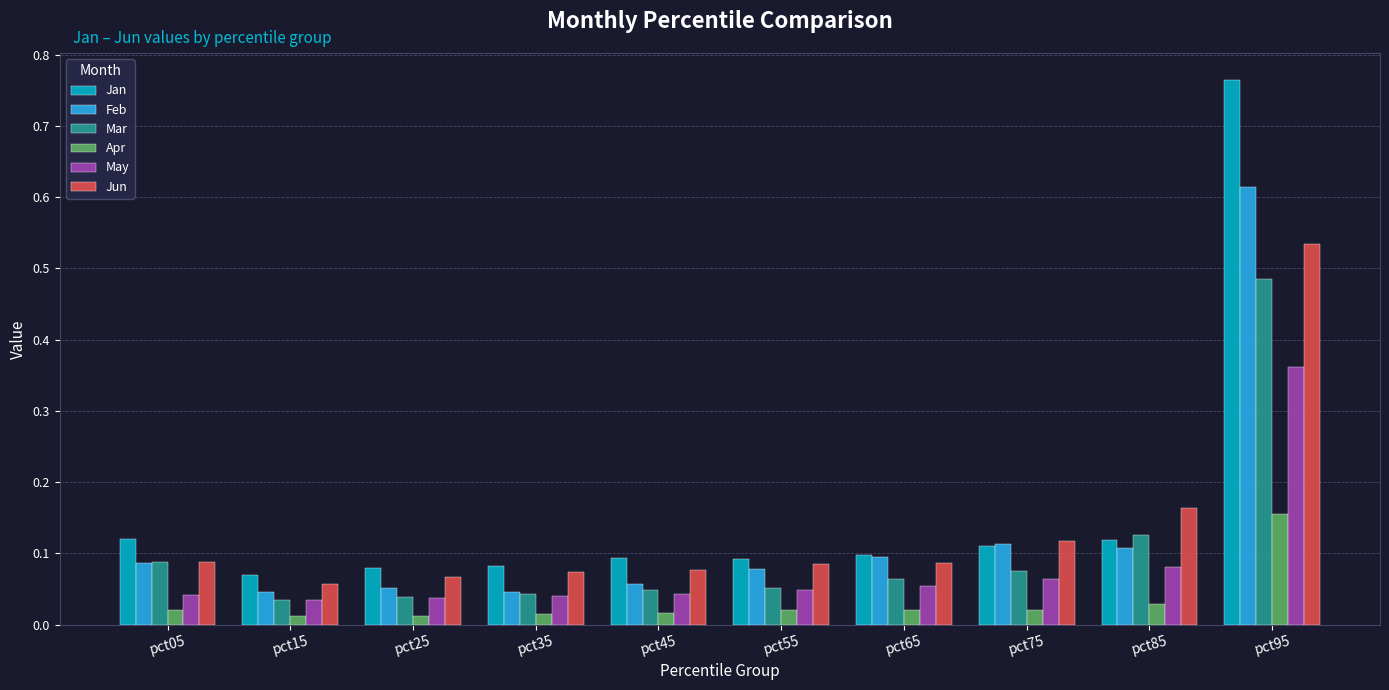

At which category is the sum across all series the highest?

pct95